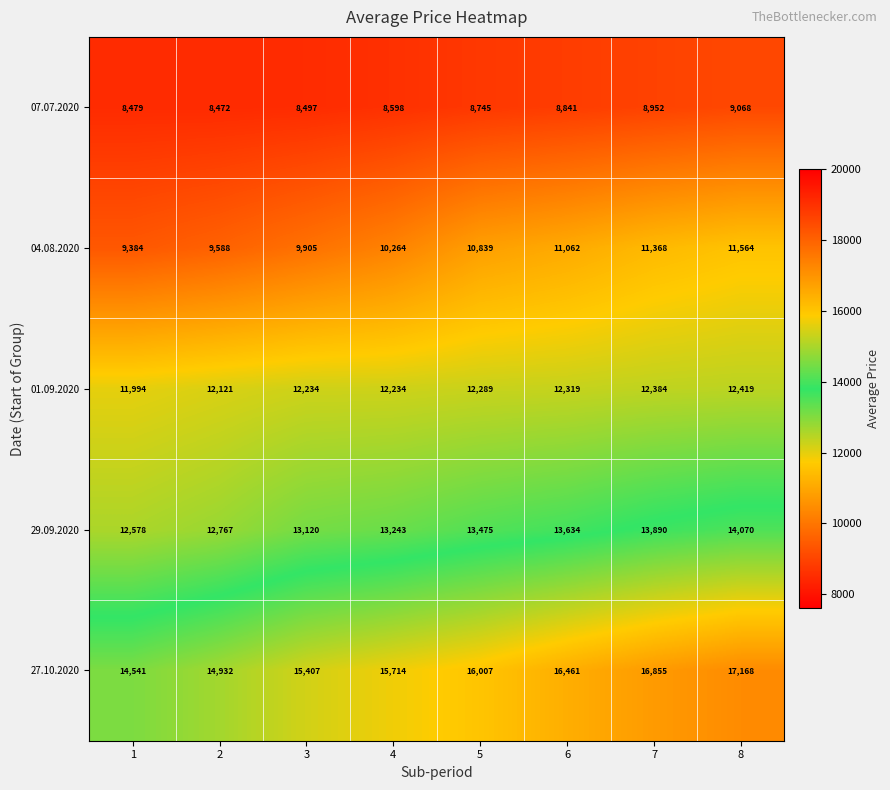

How many values in the 29.09.2020 series are below 13475?

4